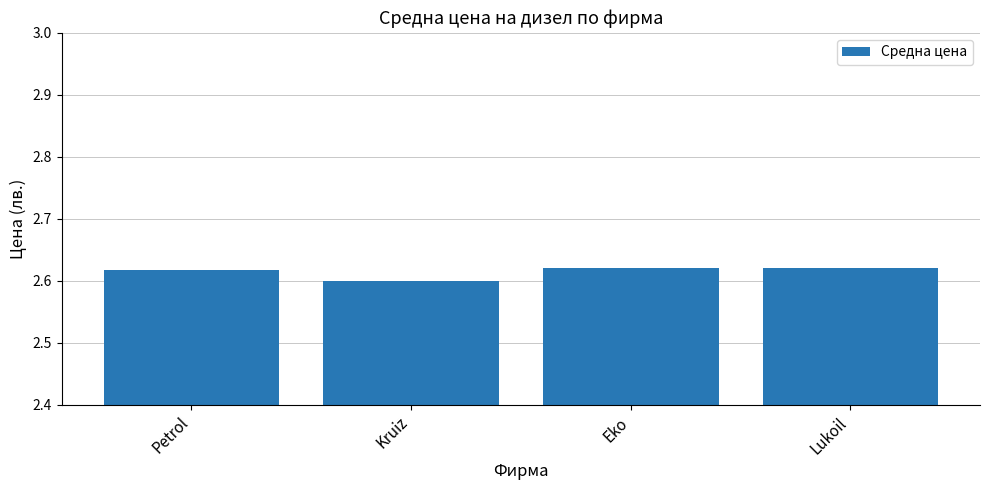

What position from the left is Lukoil?

4